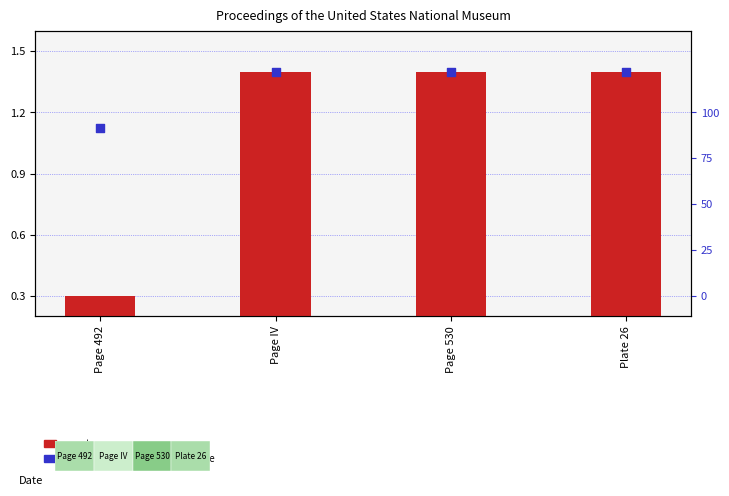

Is the value of percentile rank within the sample at Page IV greater than the value of count at Page 530?

No